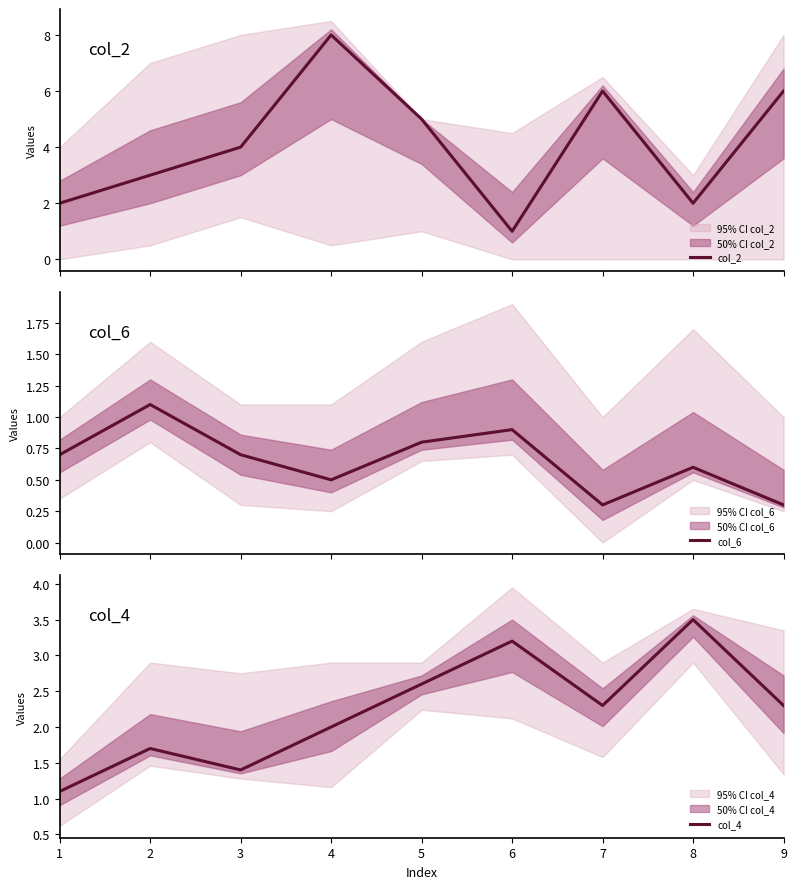

Which series has the largest total across all categories?

col_2